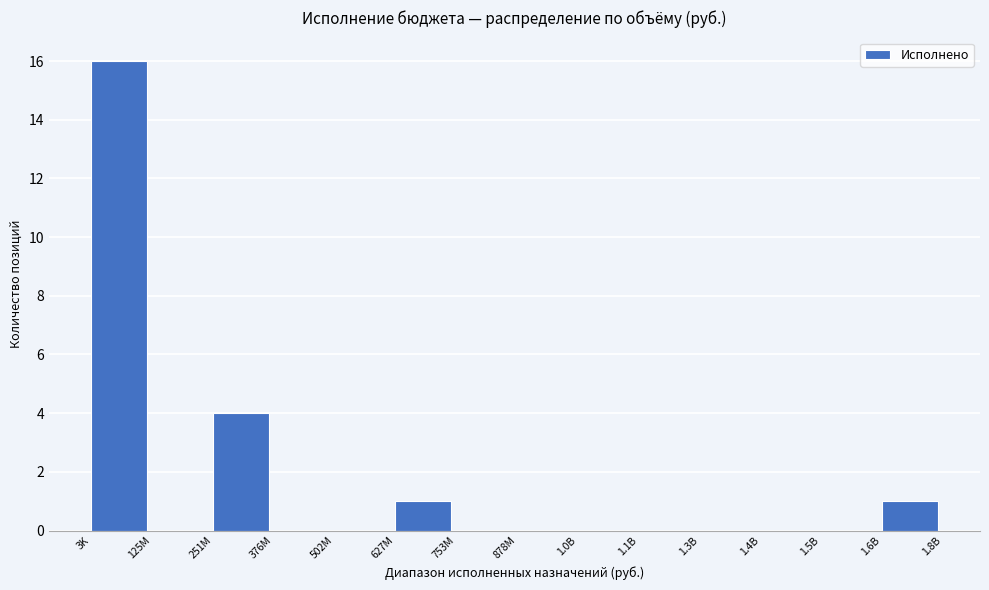

Reading left to right, transcribe all the data shown in this chart.

3K=16	125M=0	251M=4	376M=0	502M=0	627M=1	753M=0	878M=0	1.0B=0	1.1B=0	1.3B=0	1.4B=0	1.5B=0	1.6B=1